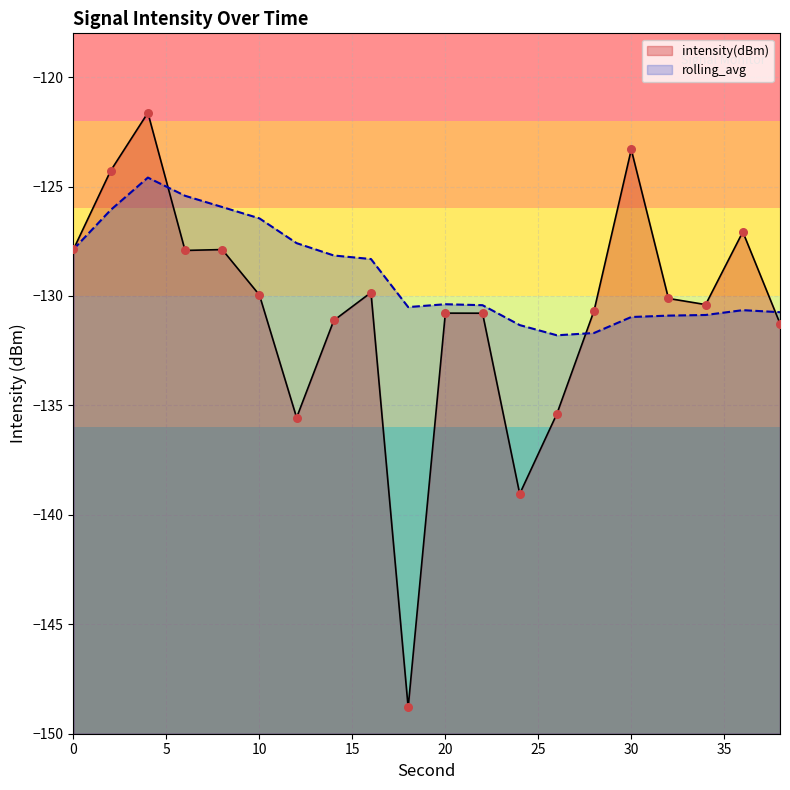

At which category is the sum across all series the highest?

4